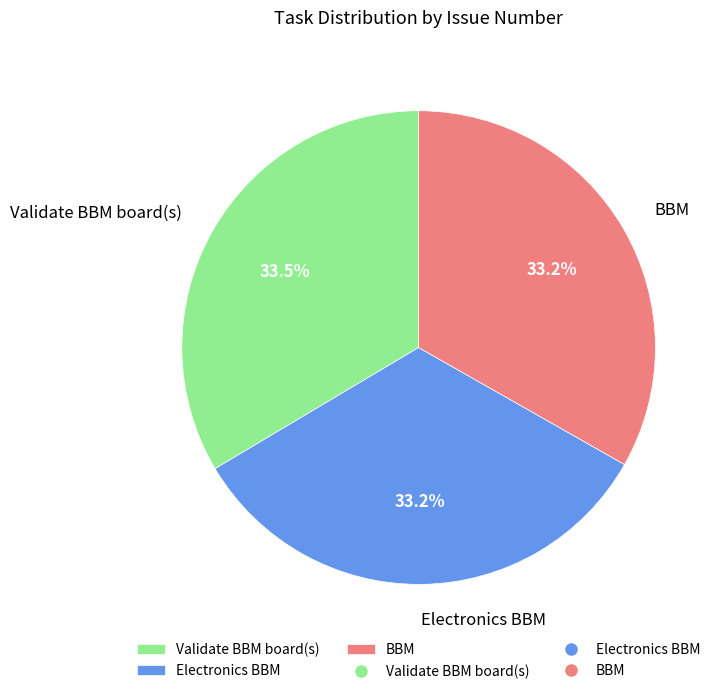

True or false: Validate BBM board(s) accounts for 23% of the total.

False